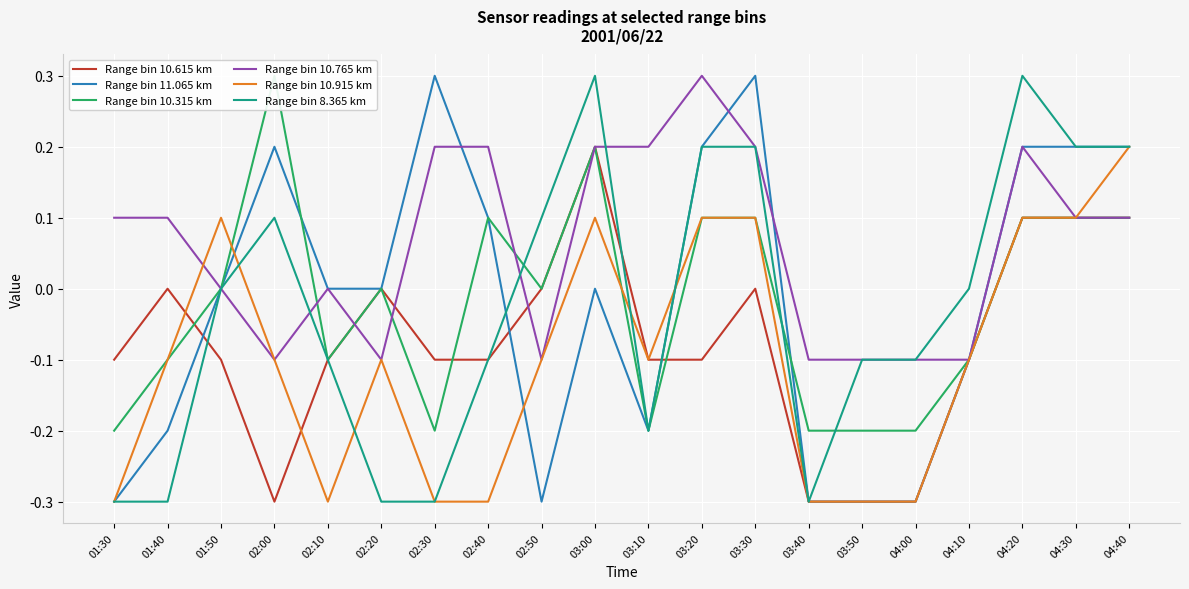

What is the average value of the Range bin 10.915 km series?

-0.1